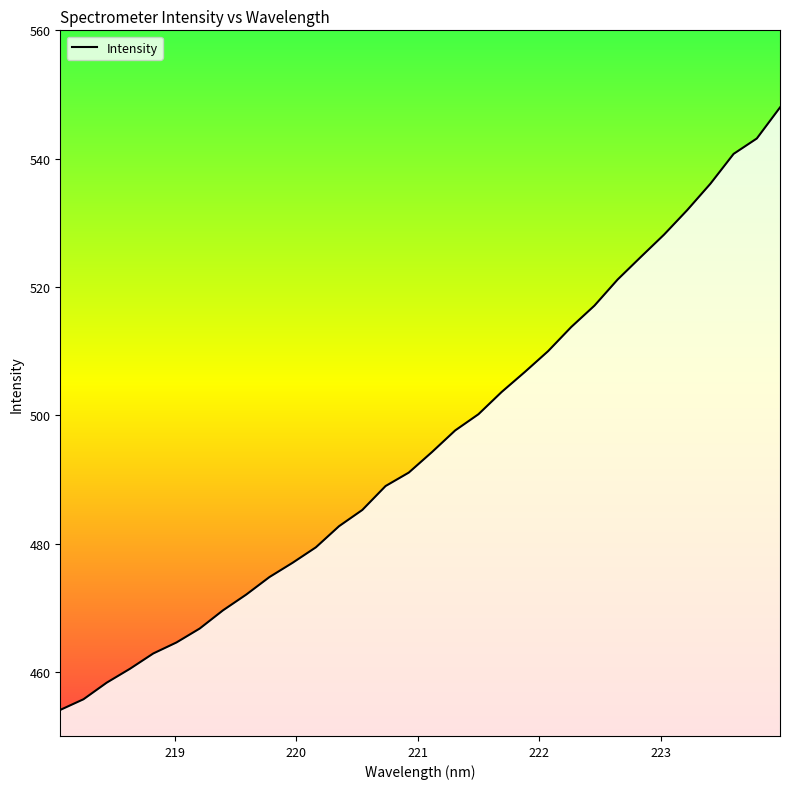

What is the maximum value shown in the chart?

548.0